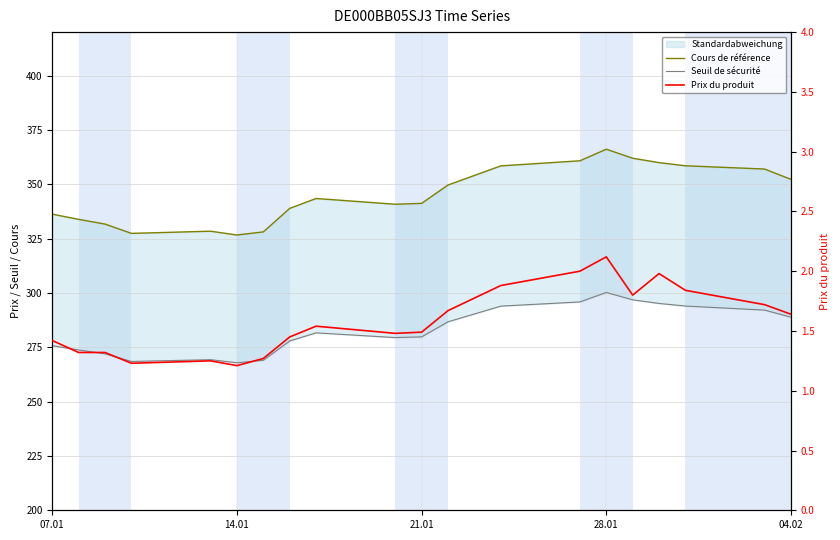

Is this an area chart (filled region under the line)?

No